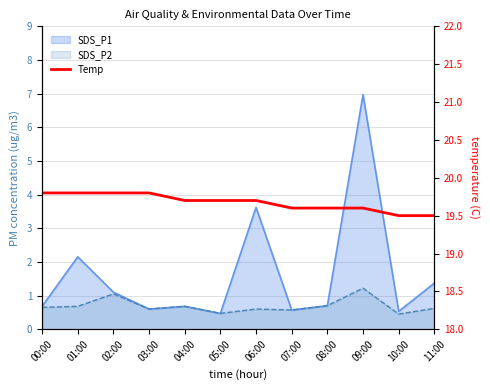

Count the values in the range 19 to 20.

12